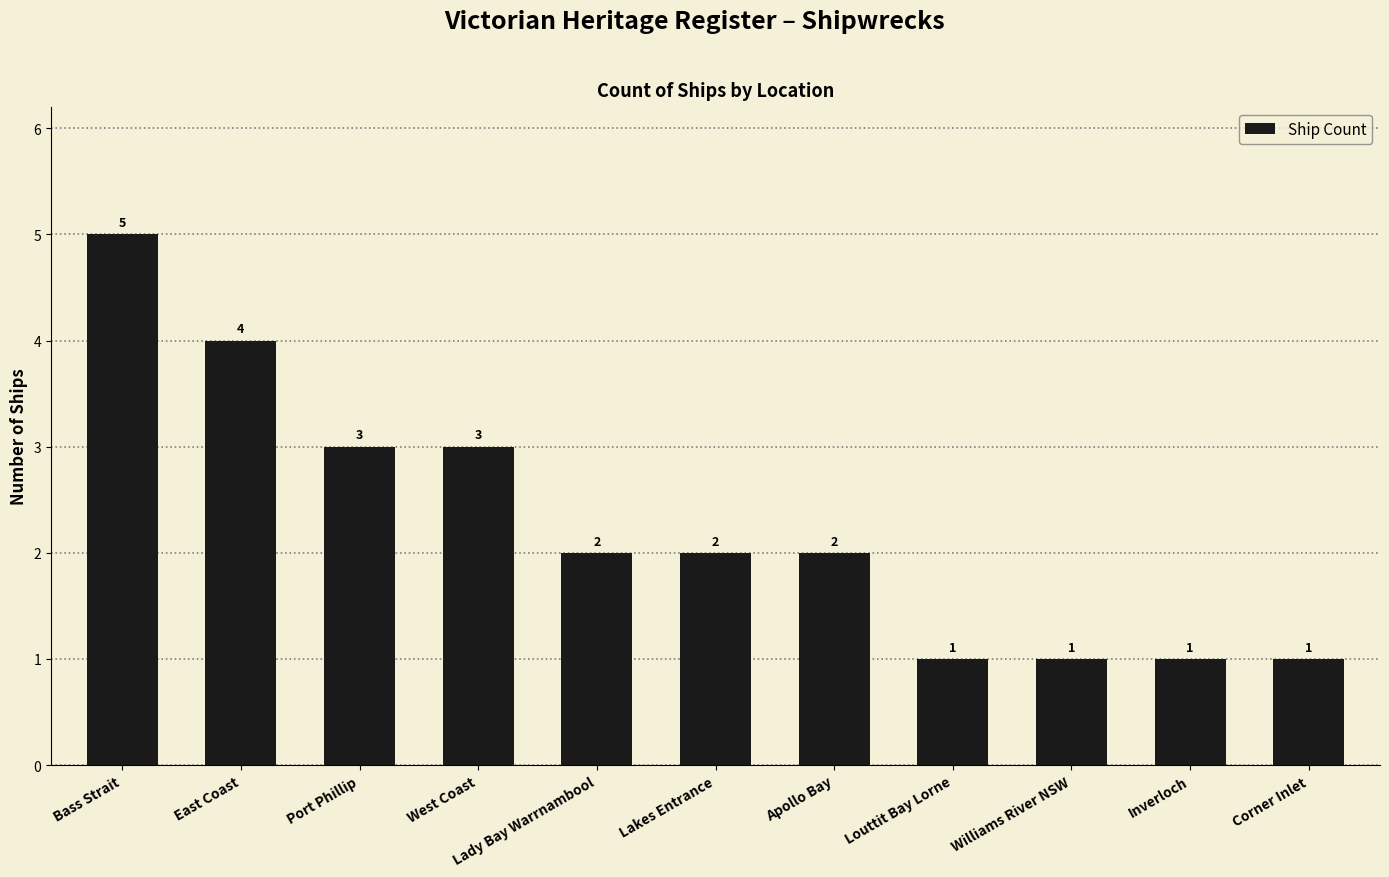

Approximately how many times larger is the value at Williams River NSW compared to West Coast?

0.3